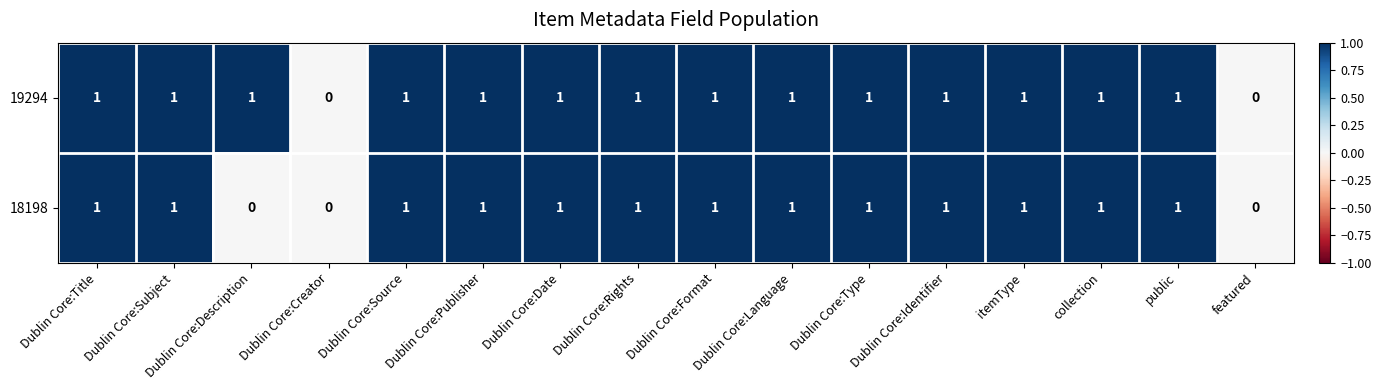

Count the number of categories in the chart.

16